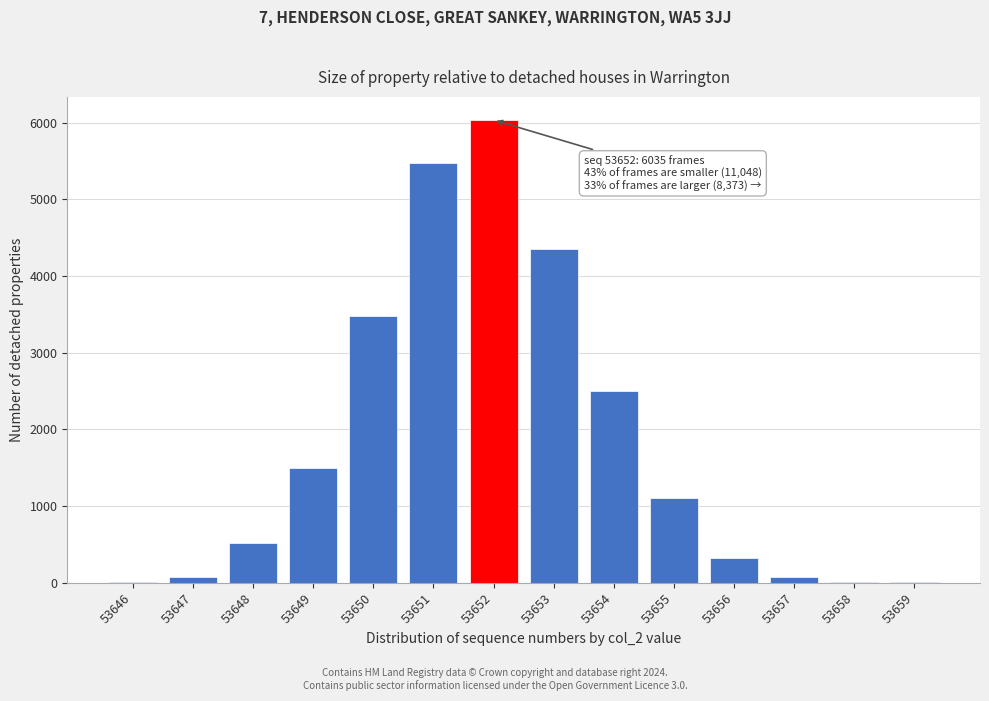

Approximately how many times larger is the value at 53648 compared to 53655?

0.5